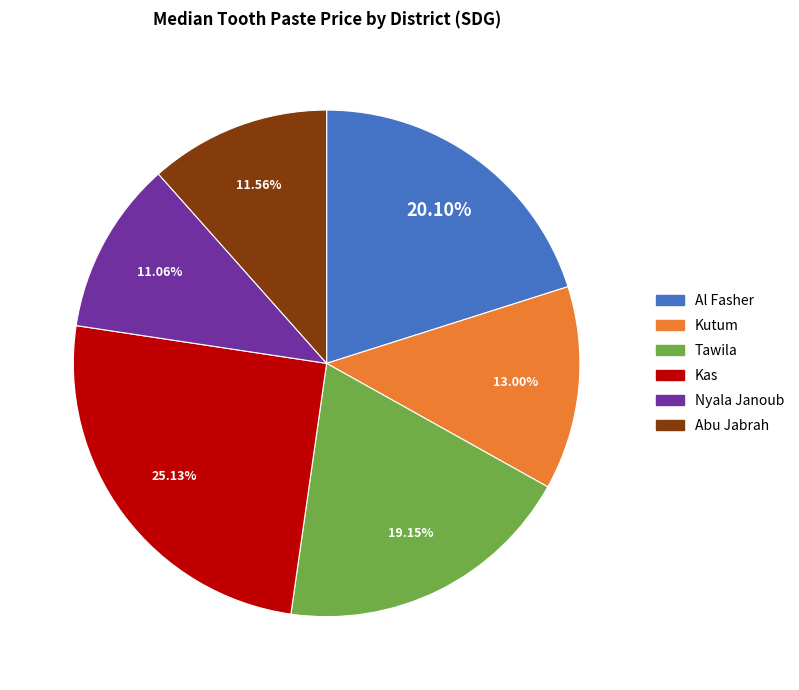

To the nearest percent, what portion does Nyala Janoub represent?

11%